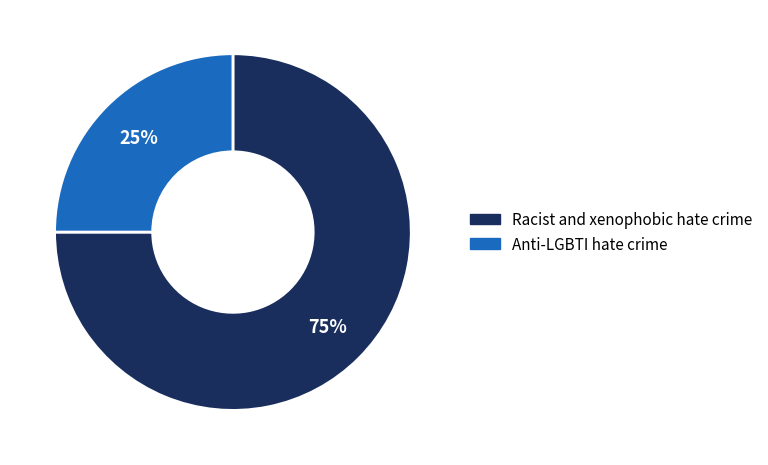

Count the number of slices in the pie.

2